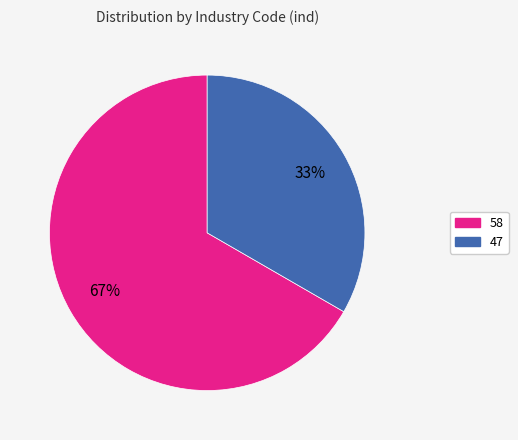

Rank the categories by value from highest to lowest.

58, 47